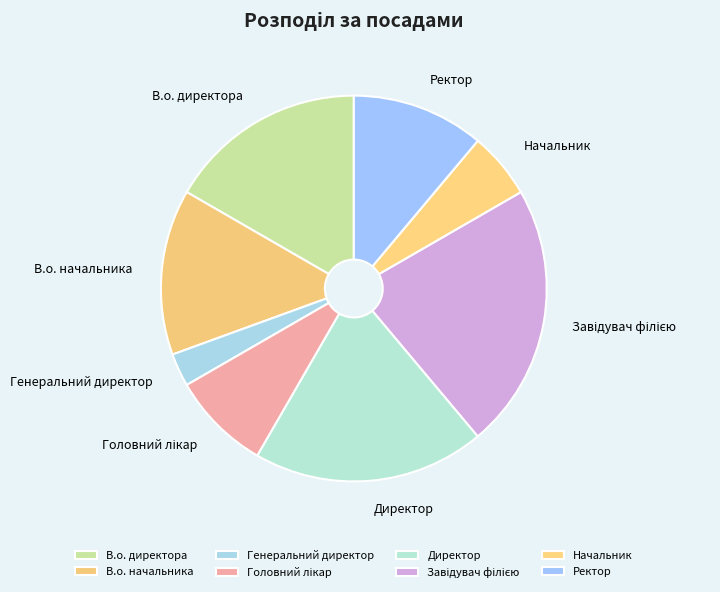

Which slice is the smallest?

Генеральний директор